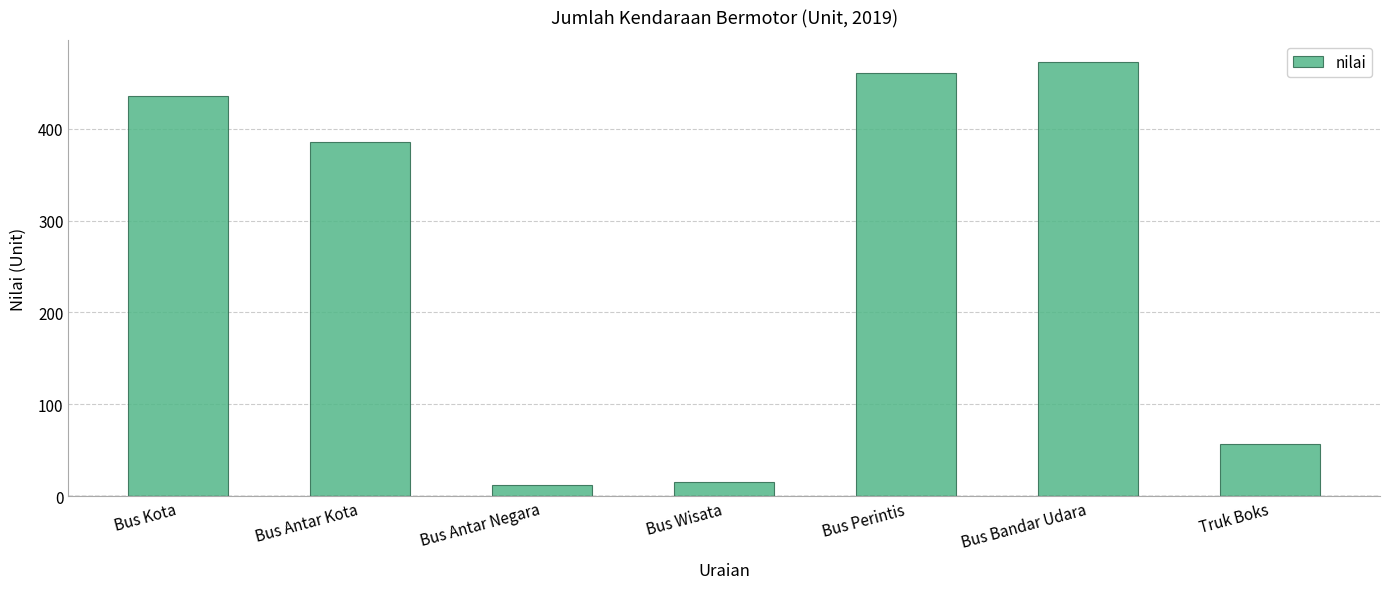

The value at Bus Perintis is 729. True or false?

False